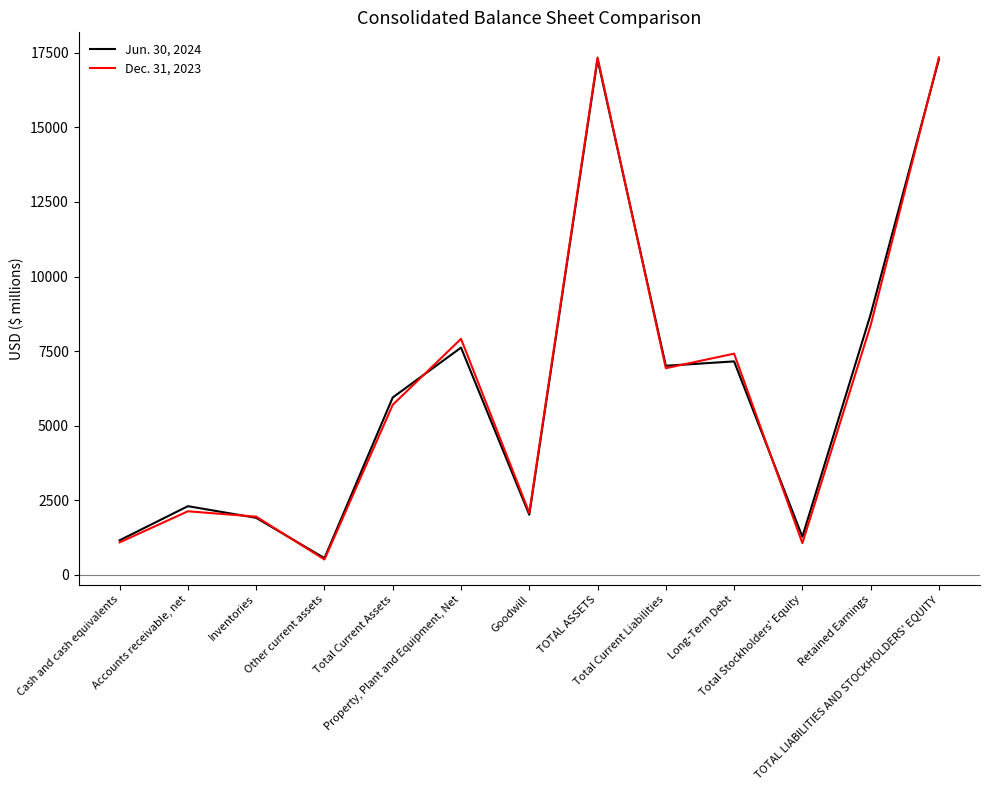

Which series has the largest range (max minus min)?

Dec. 31, 2023